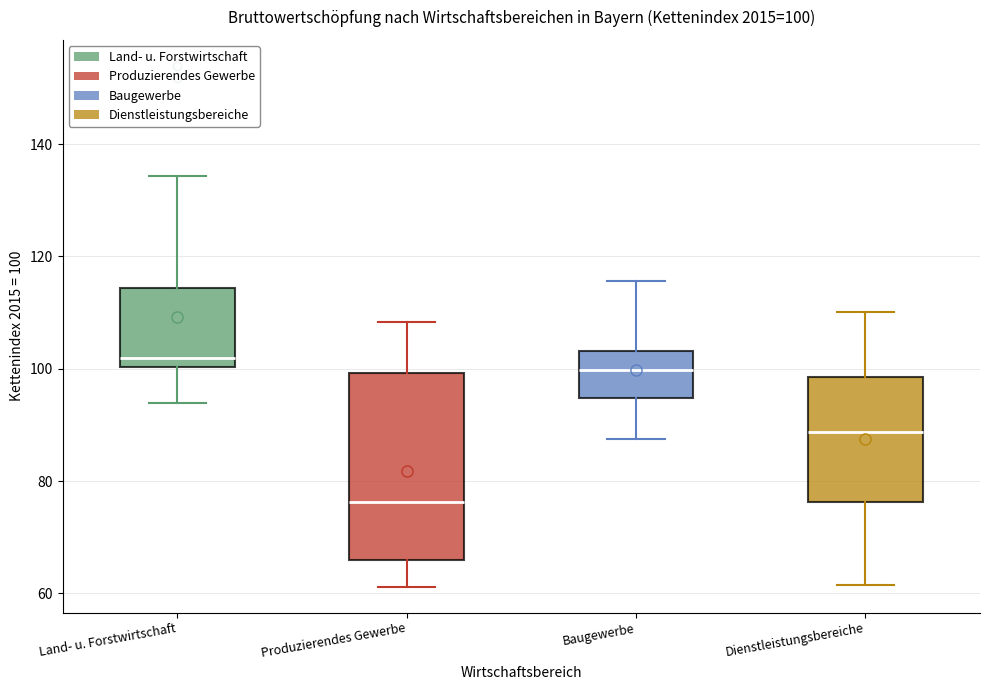

Which box's median line is the lowest?

Produzierendes Gewerbe